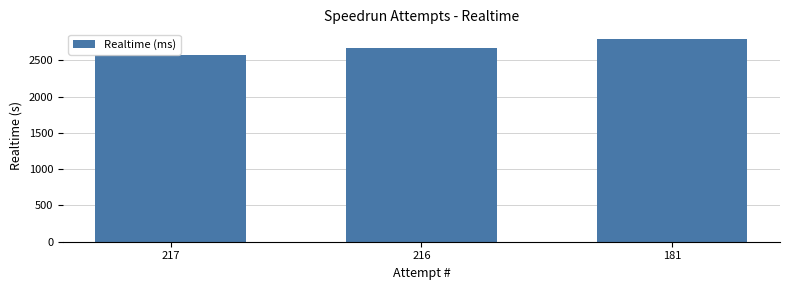

List the labels in order of value, largest first.

181, 216, 217